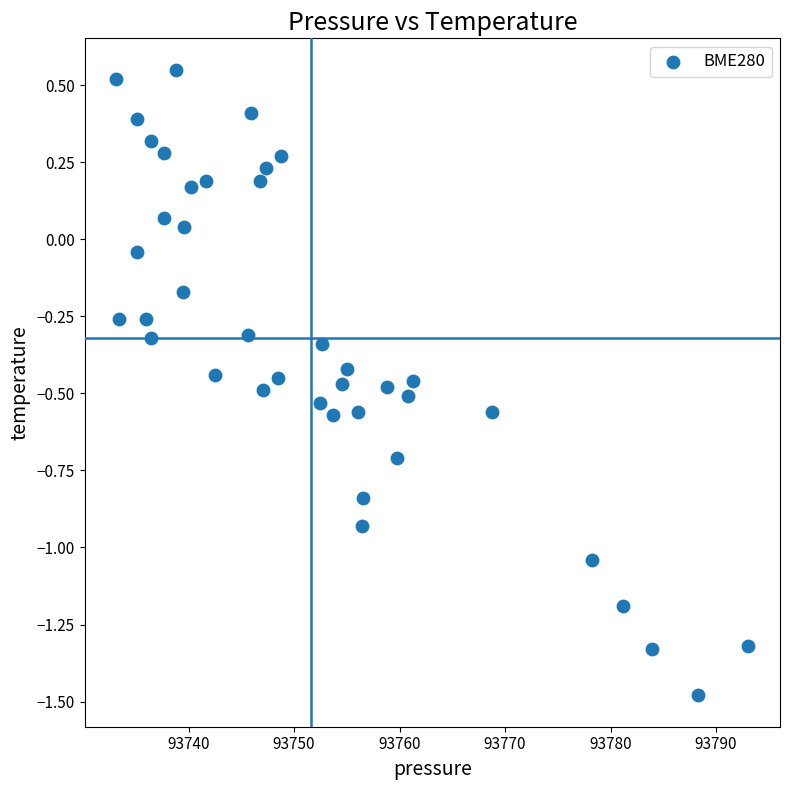

What is the range of Y values (max minus min)?

2.0